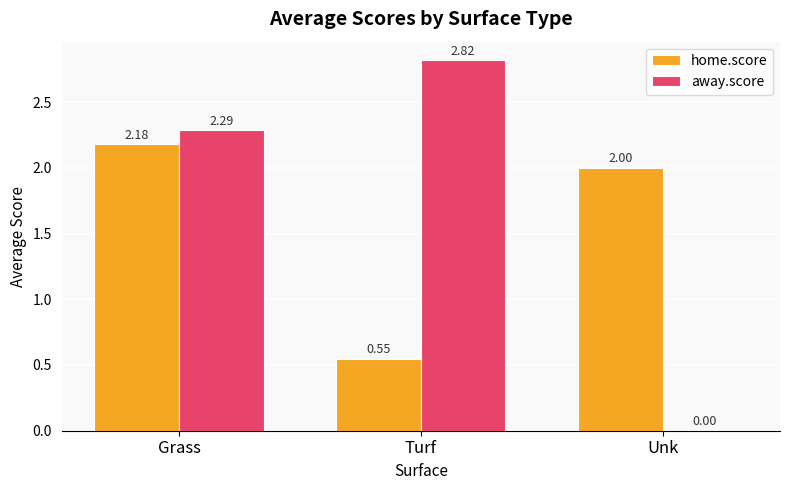

At which category is the sum across all series the highest?

Grass